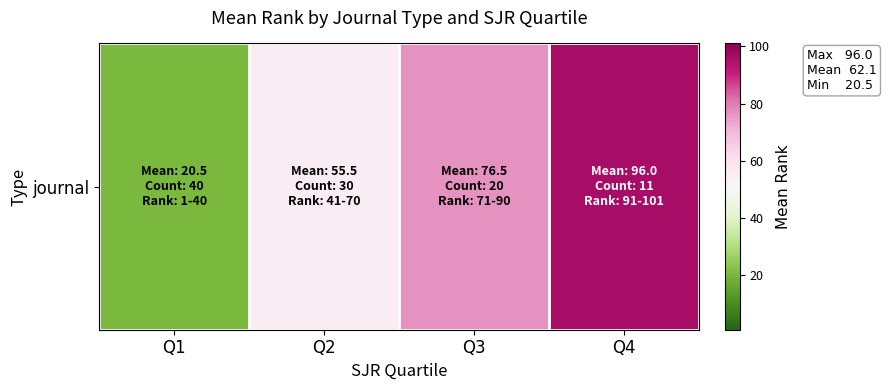

Reading left to right, extract all data points from this chart.

20.5	55.5	76.5	96.0